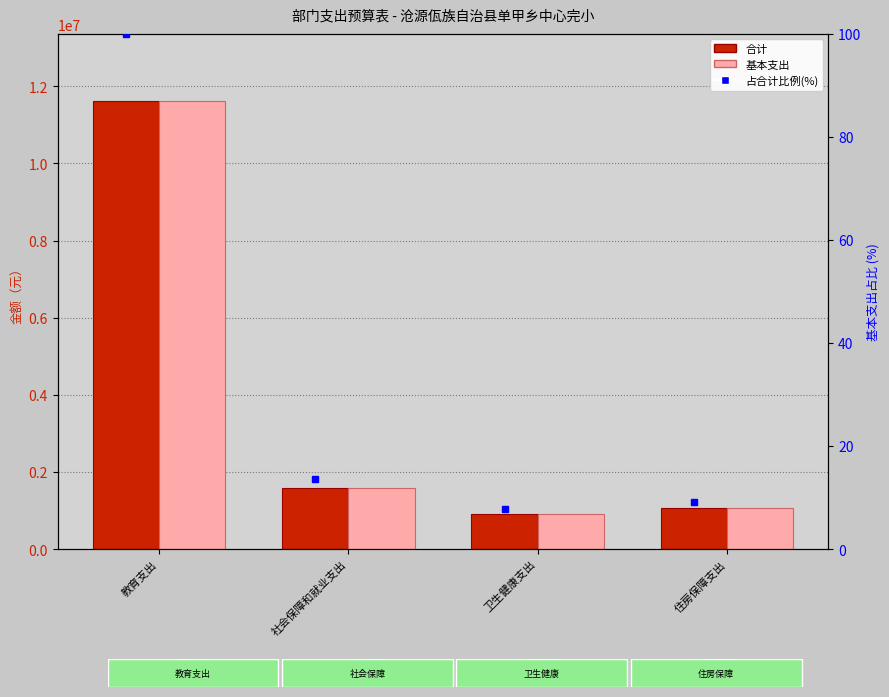

Where does the 基本支出 series first go above 1581297?

教育支出